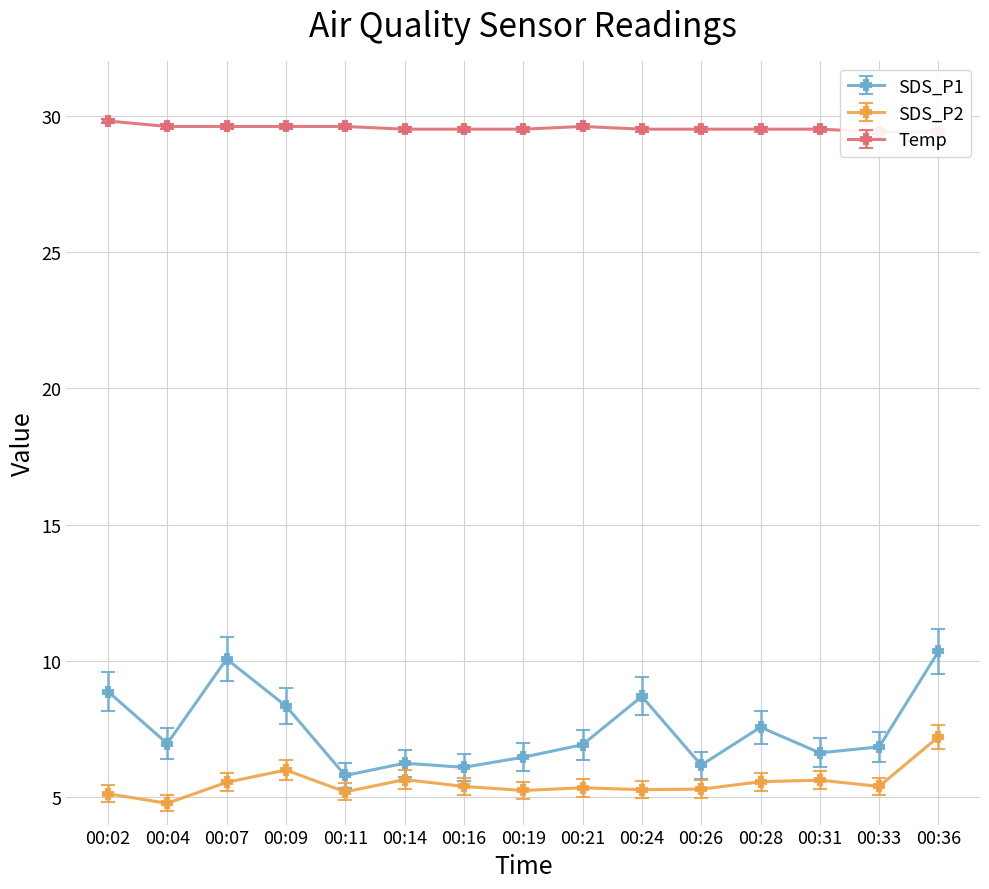

Where is the first local maximum for SDS_P1?

00:07